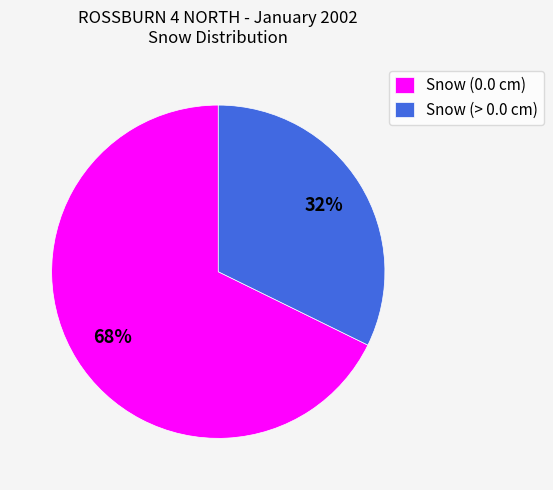

What is the ratio of the value at Snow (> 0.0 cm) to the value at Snow (0.0 cm)?

0.5